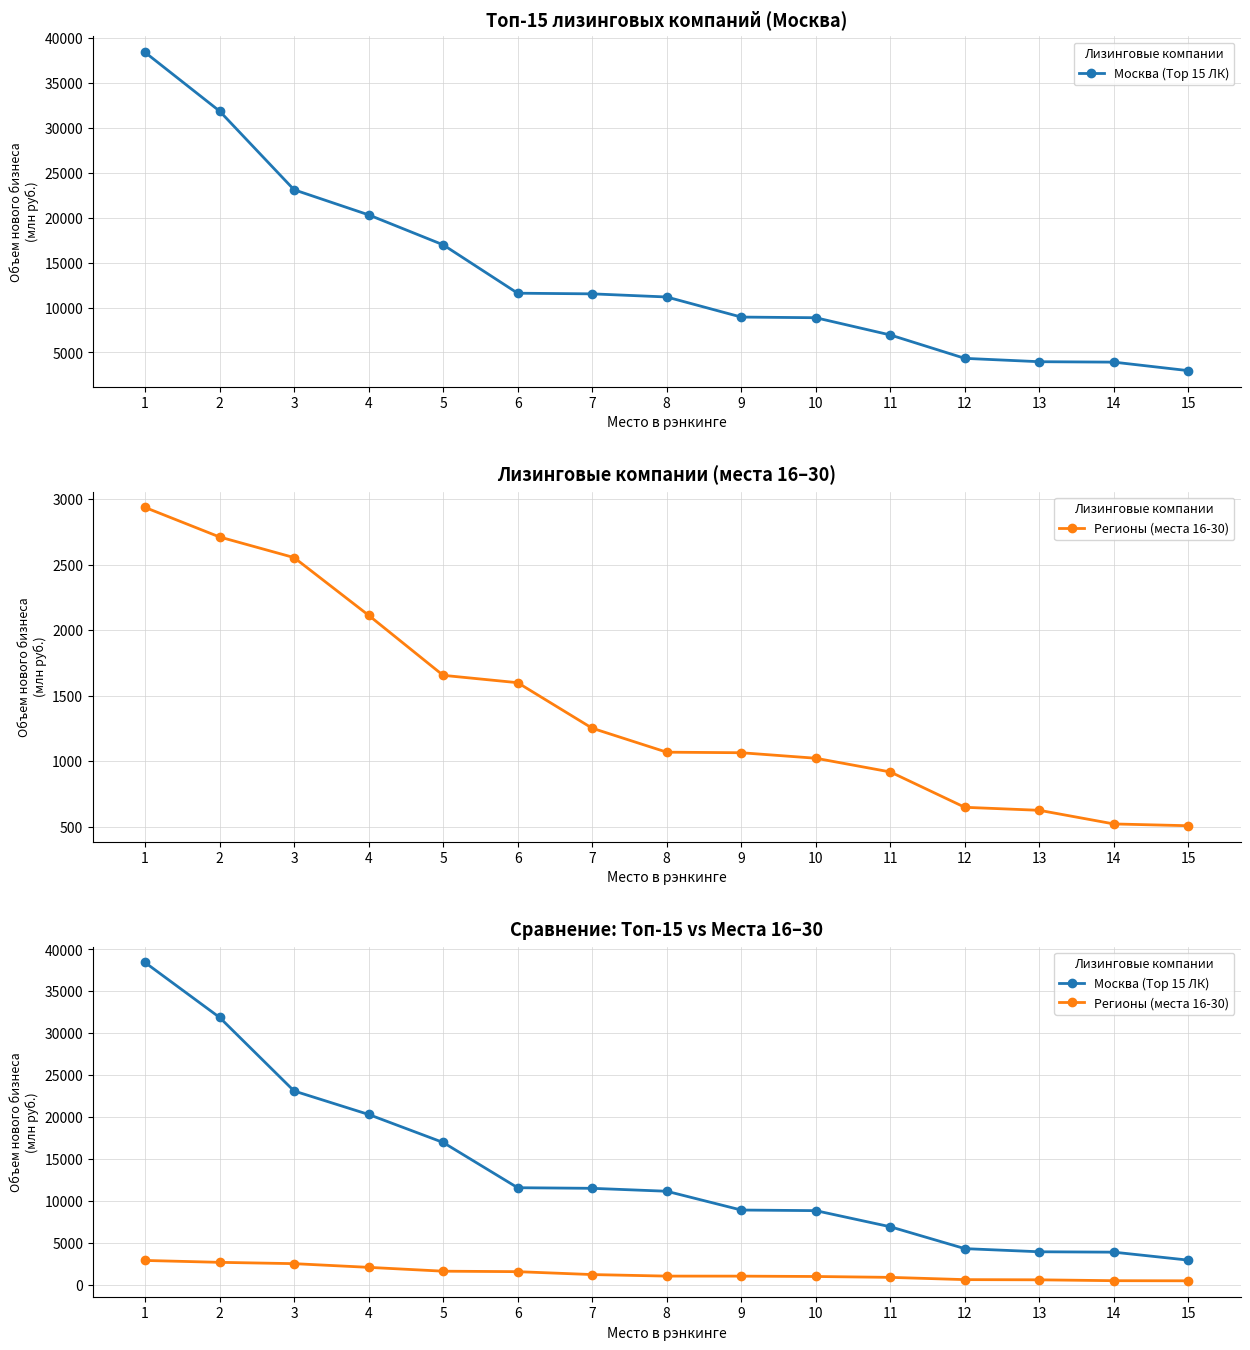

Reading left to right, what are all the values shown in this chart?

Москва (Top 15 ЛК): 1=38445.8	2=31903.6	3=23132.0	4=20335.9	5=16998.0	6=11604.0	7=11532.0	8=11183.1	9=8945.0	10=8871.4	11=6949.9	12=4344.2	13=3970.0	14=3922.4	15=2973.1
Регионы (места 16-30): 1=2936.2	2=2711.0	3=2553.8	4=2114.0	5=1656.2	6=1600.0	7=1252.9	8=1070.2	9=1066.0	10=1024.0	11=919.5	12=650.0	13=627.0	14=523.0	15=509.4